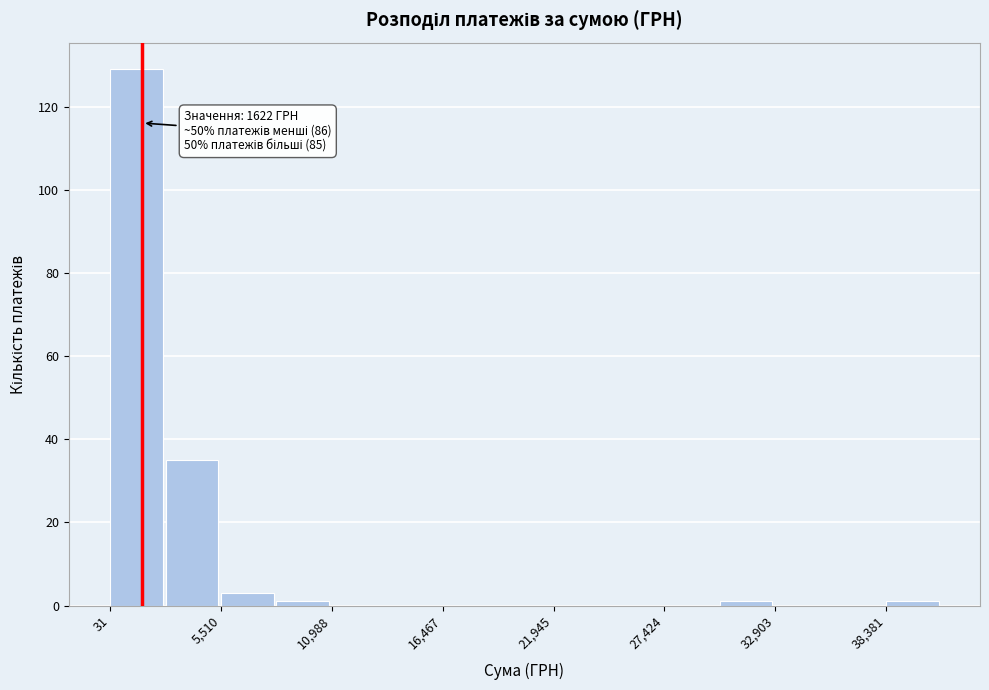

Read against the x-axis, roughly where is the centre of the tallest bar?

1000